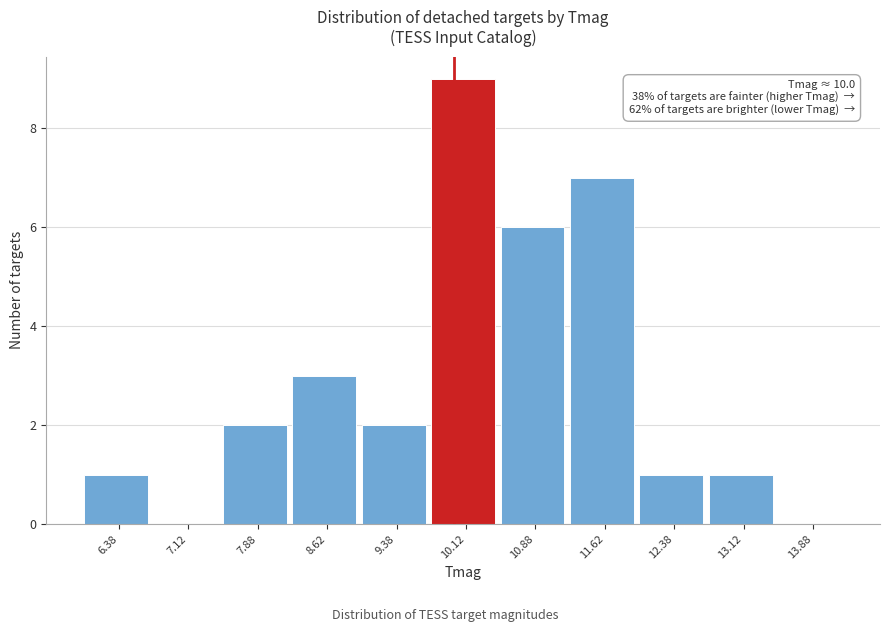

Which range on the x-axis has the tallest bar?

9.75 to 10.50